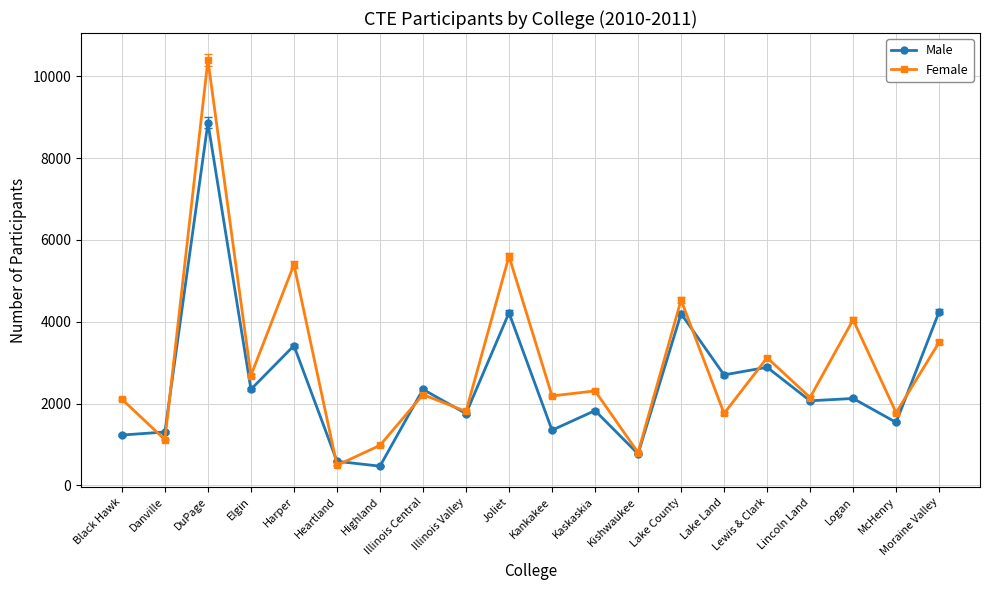

What is the highest value of the Female series?

10401